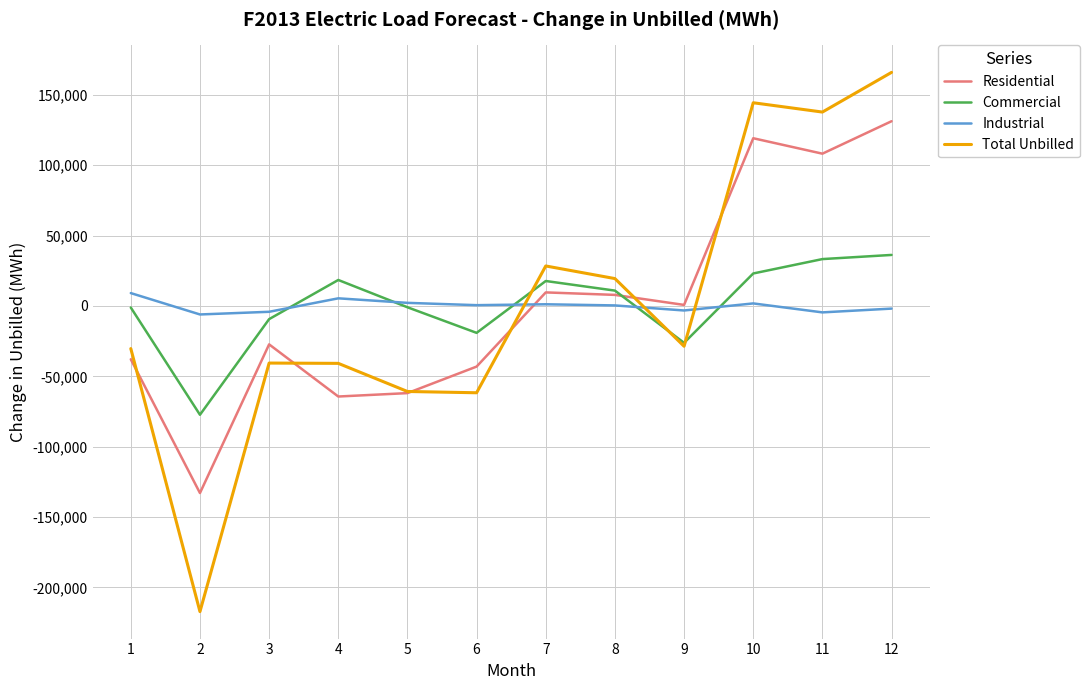

List the series in order of their peak value, highest first.

Total Unbilled, Residential, Commercial, Industrial